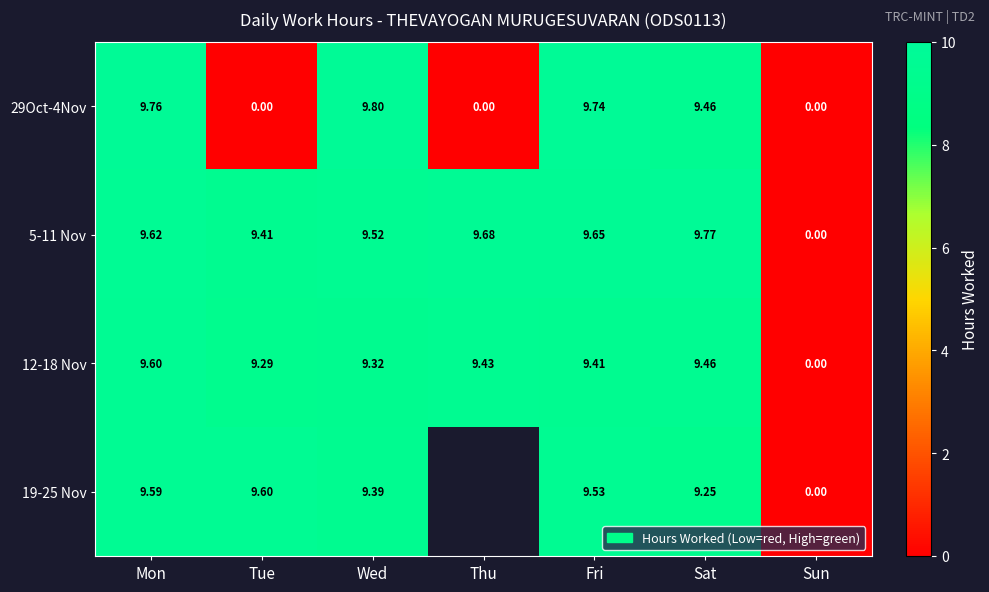

What is the greatest value displayed?

9.8